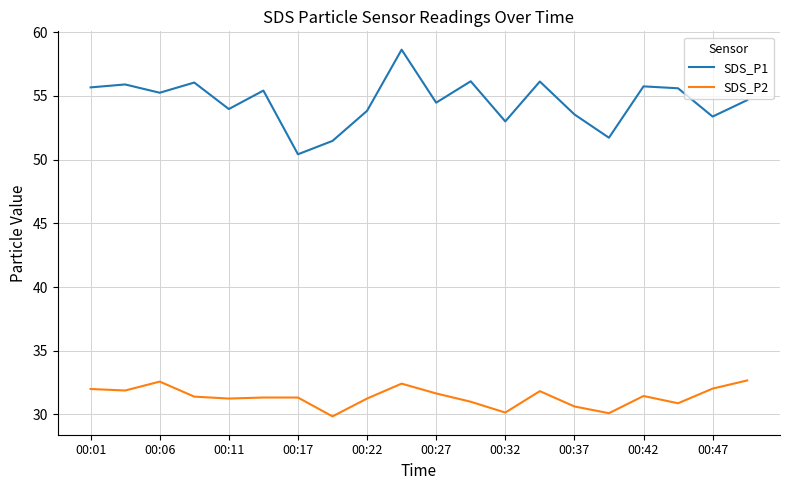

What is the difference between the second highest and second lowest values in the SDS_P2 series?

2.5